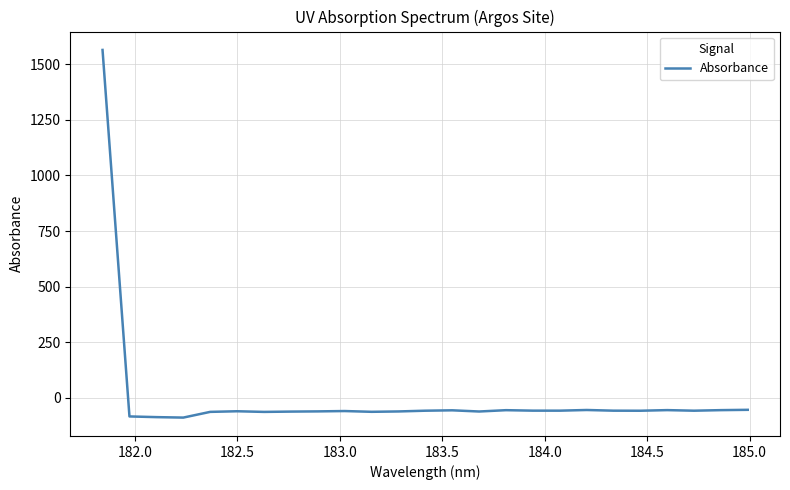

What is the difference between the maximum and minimum values?

1652.1